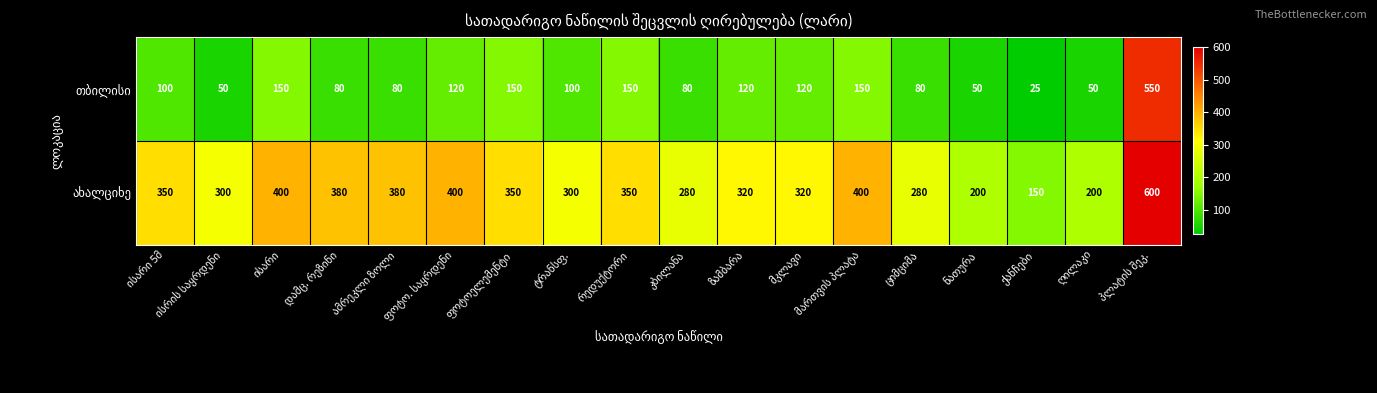

How many categories are shown in the chart?

18